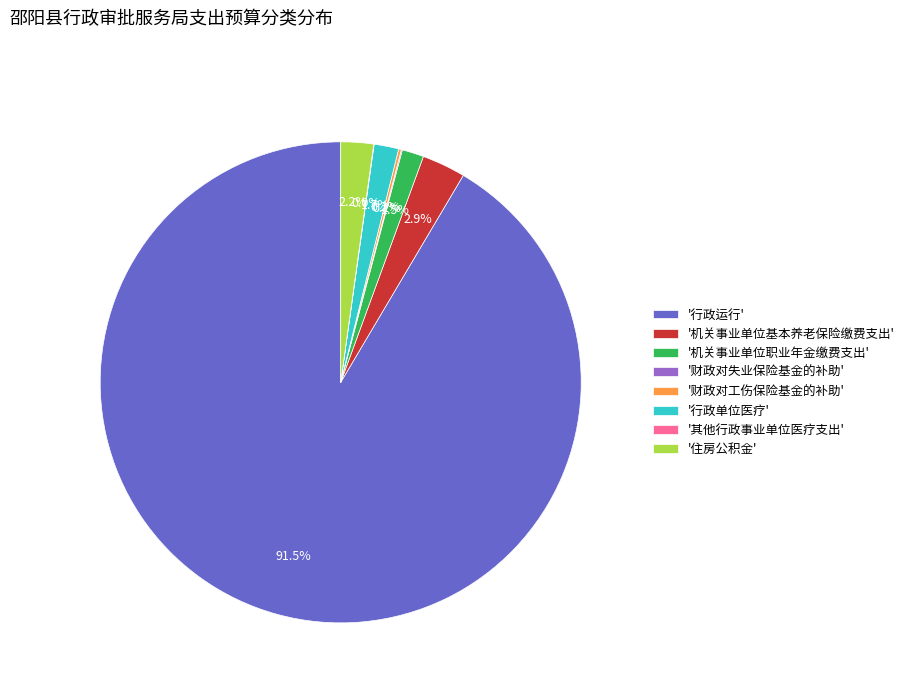

Which category has the biggest portion of the pie?

'行政运行'